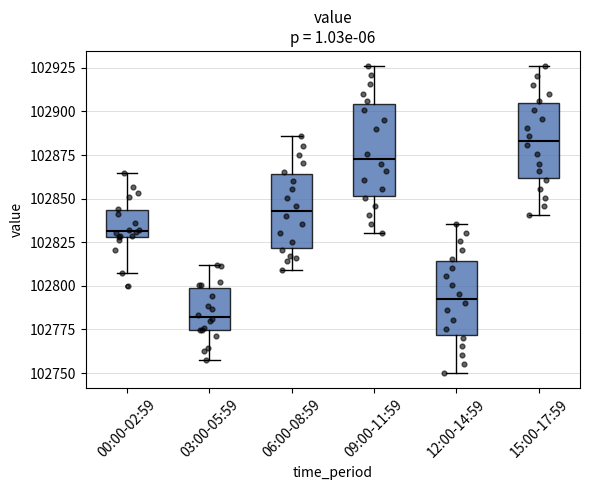

Where does the upper whisker of the box for 06:00-08:59 end on the y-axis? The values are not printed on the chart, so give them approximately, as read against the axis.

102885